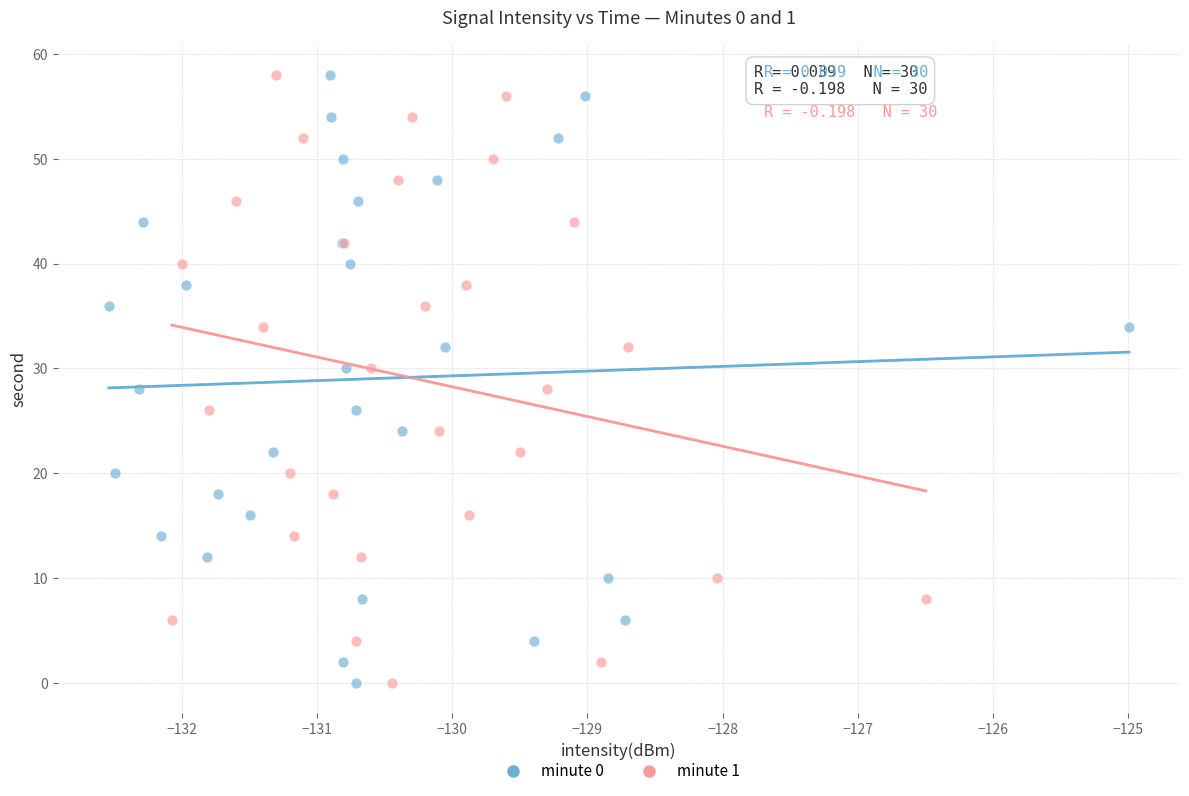

What are all the series names shown in the legend?

minute 0, minute 1